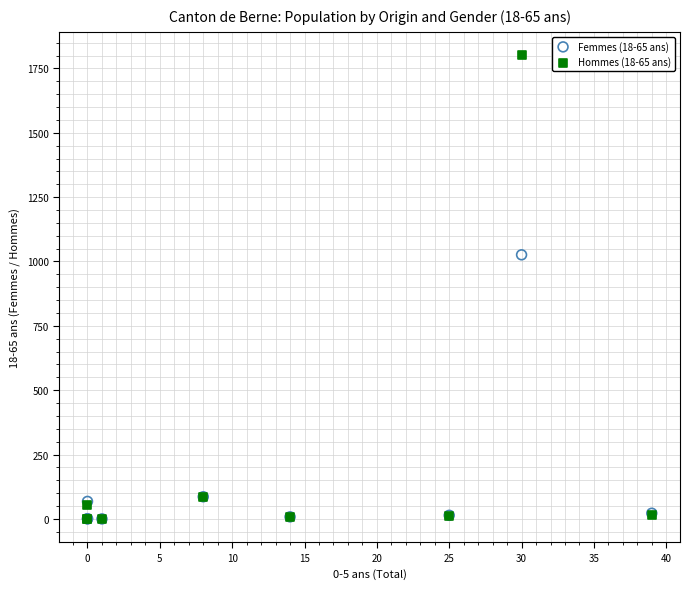

Across all series, what Y value is closest to 901?

1026